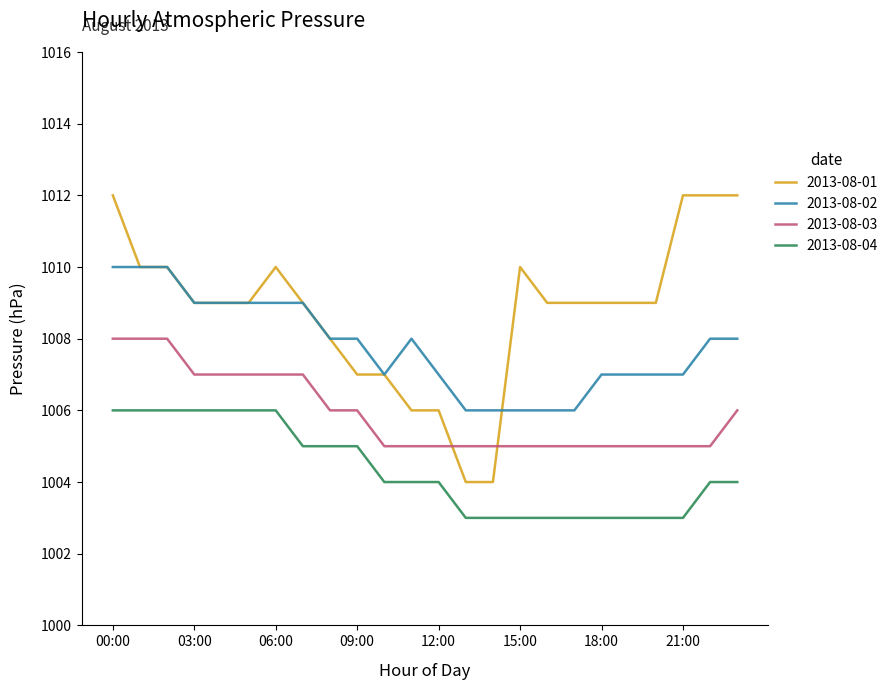

True or false: 2013-08-03 and 2013-08-04 intersect in this chart.

False